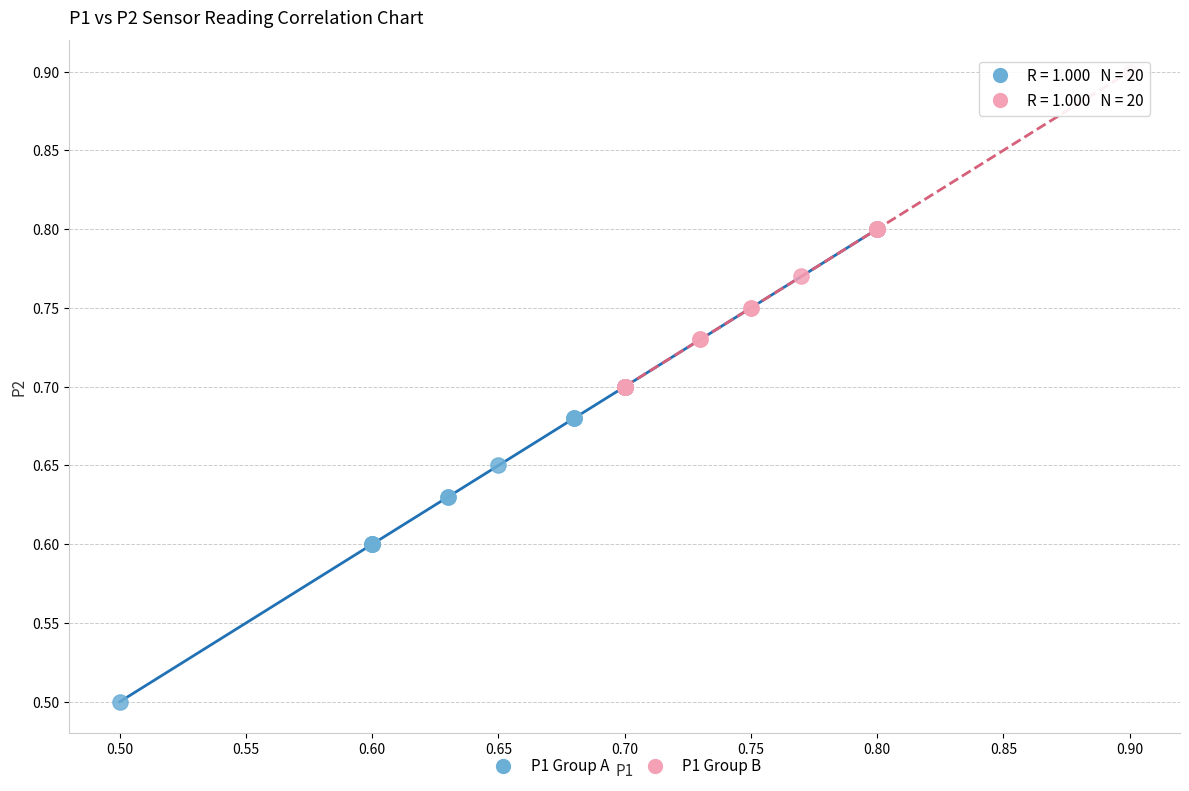

Which series contains the highest Y value?

P1 Group B